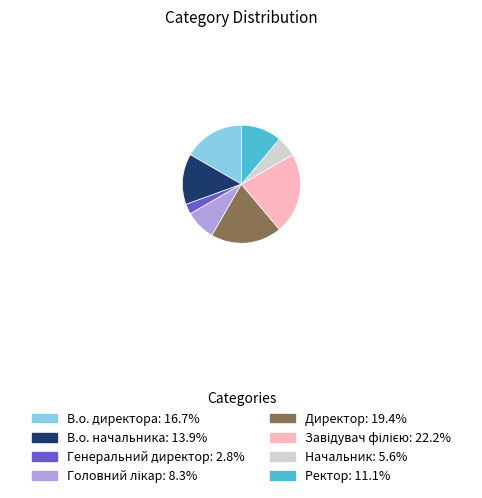

Approximately how many times larger is the value at Генеральний директор compared to Начальник?

0.5